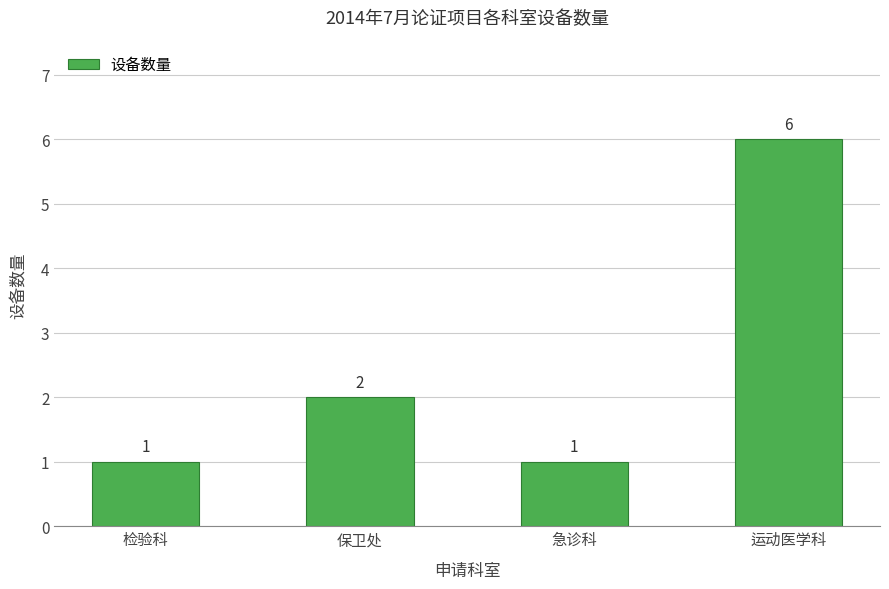

What is the value of the 1st bar from the left?

1